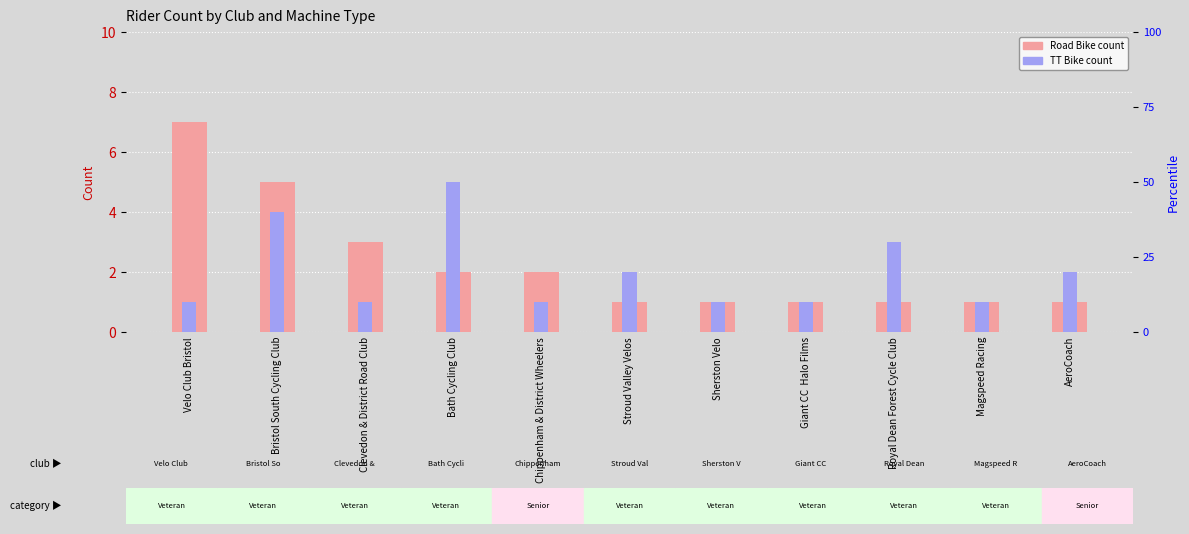

True or false: Road Bike has a value of 1 at Royal Dean Forest Cycle Club.

True